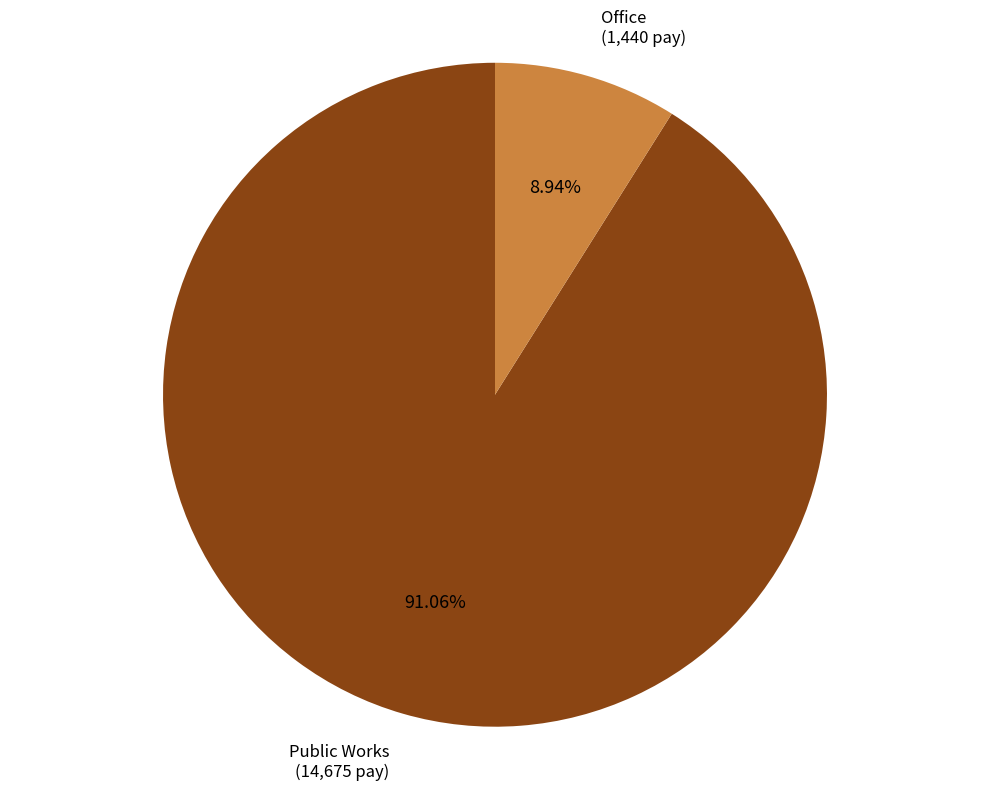

Is there any slice that represents more than half of the pie?

Yes